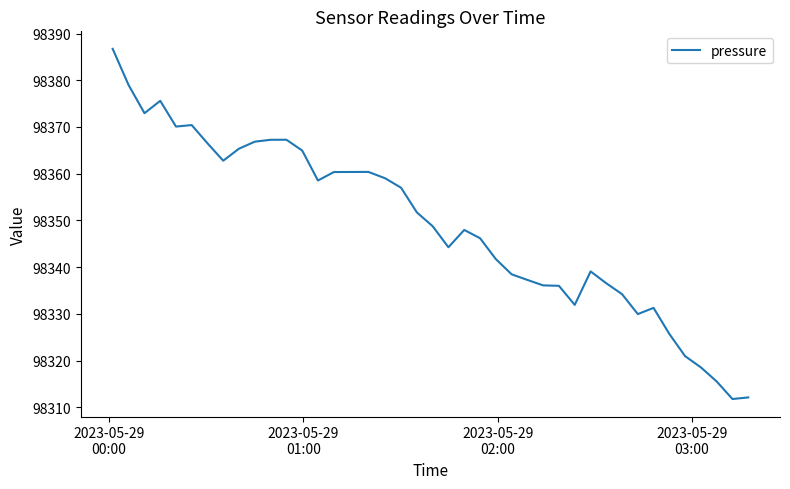

What is the greatest value displayed?

98386.7